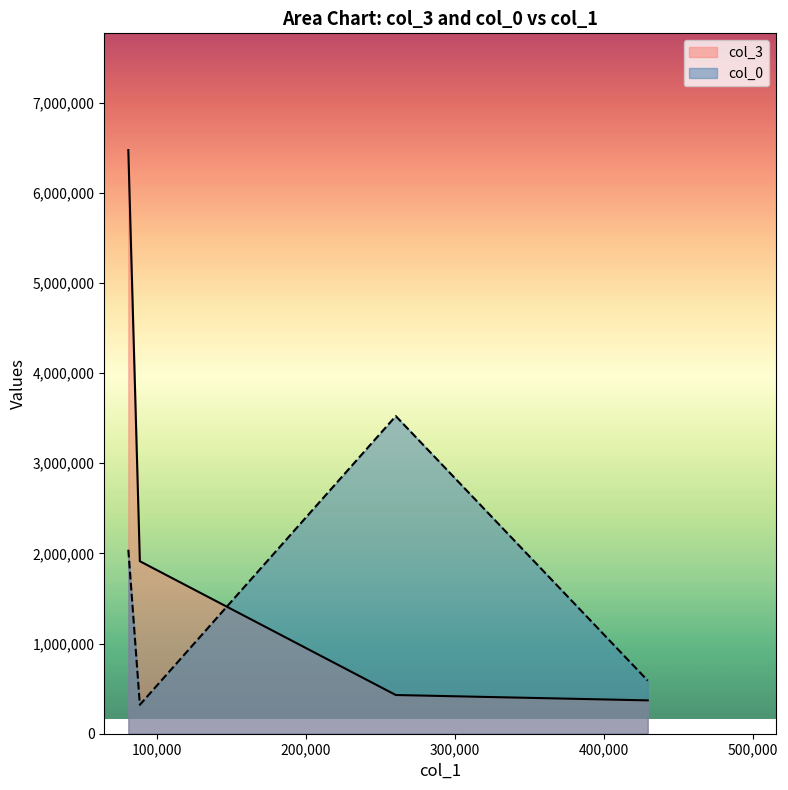

What is the sum of all col_0 values?

12945140.5